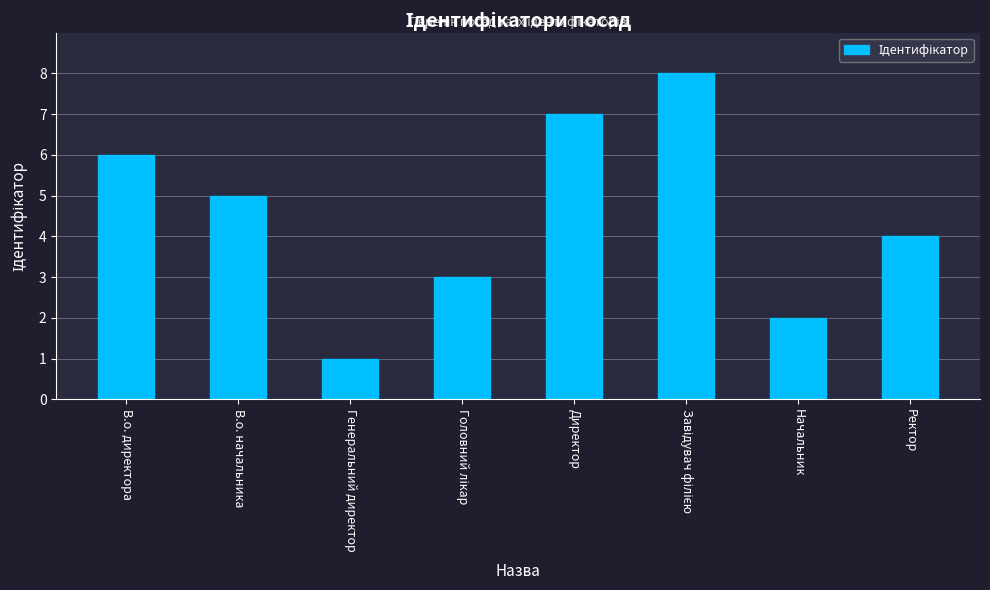

True or false: the data shows 2 at Начальник.

True